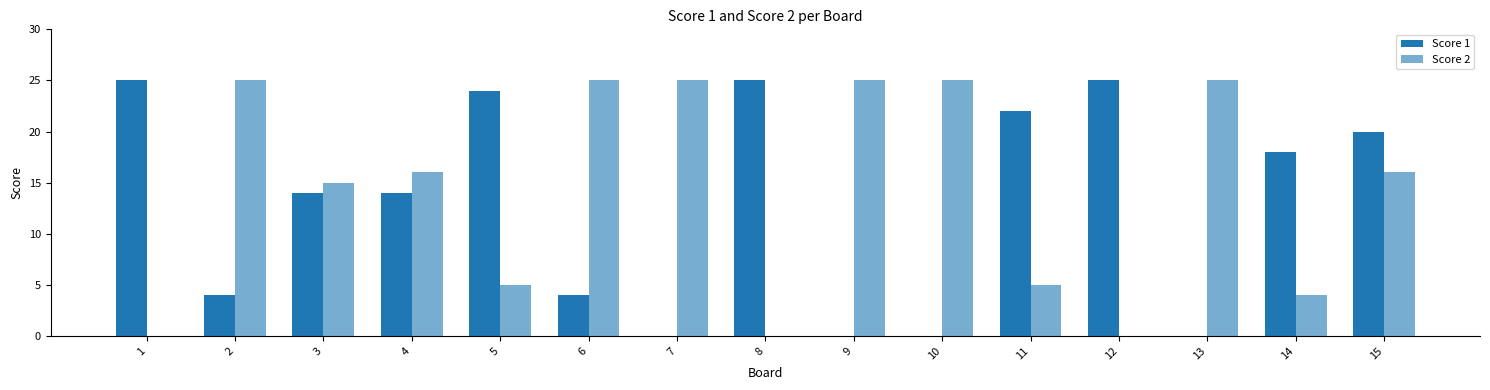

What is the spread (max minus min) of values at 10?

25